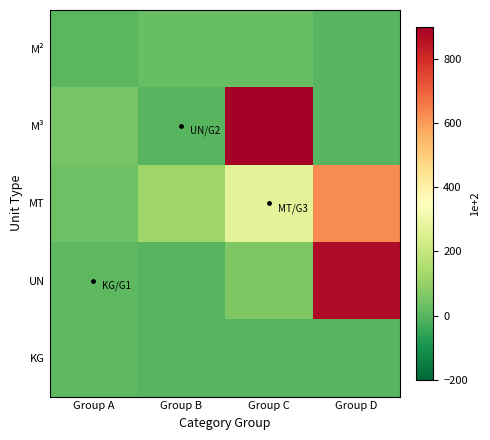

What is the difference between the highest and lowest values at Group C?

6123.7